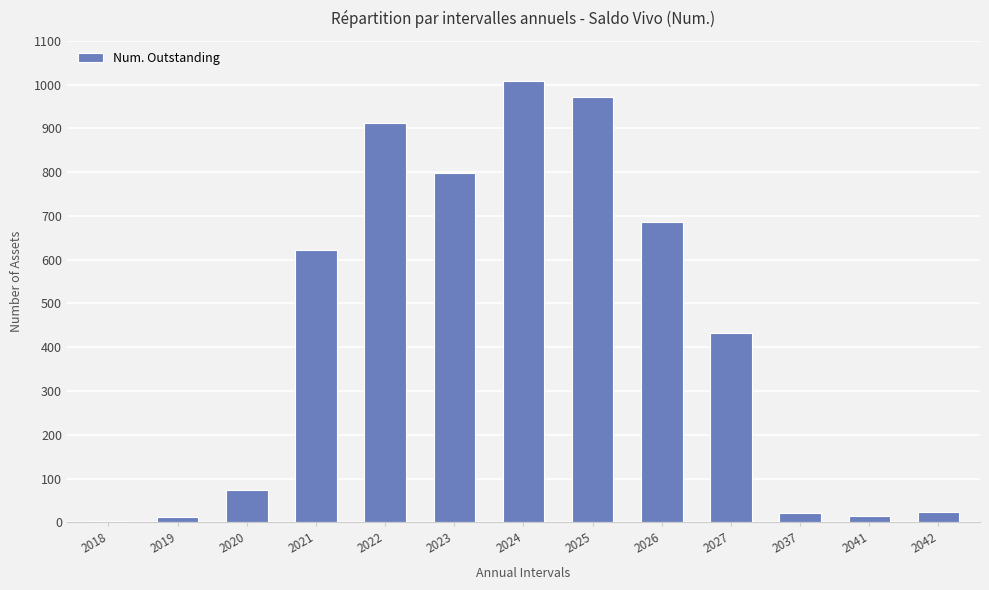

At which category does the chart reach its peak across all series?

2024